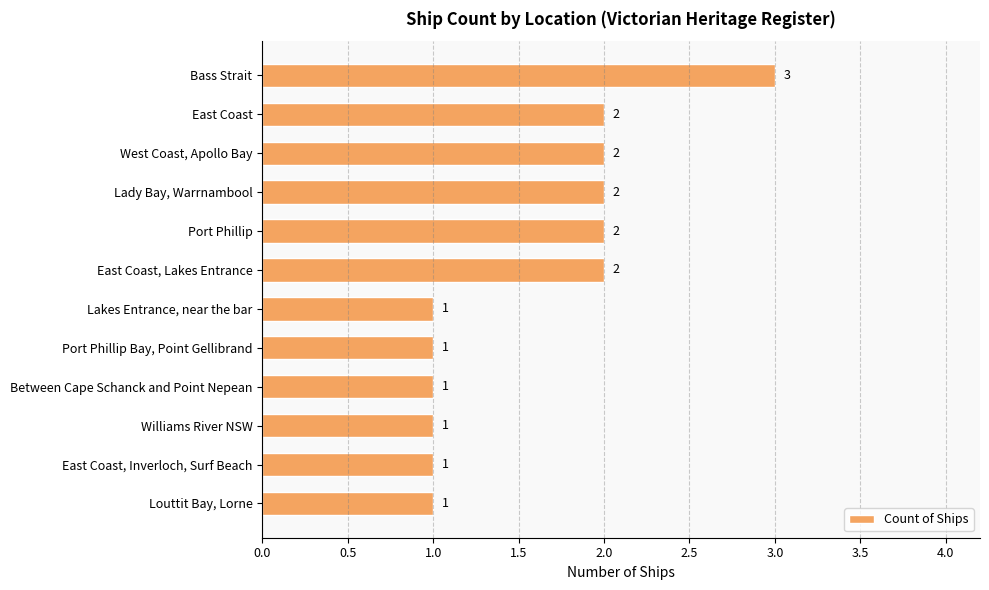

What is the value of the 1st bar from the top?

3